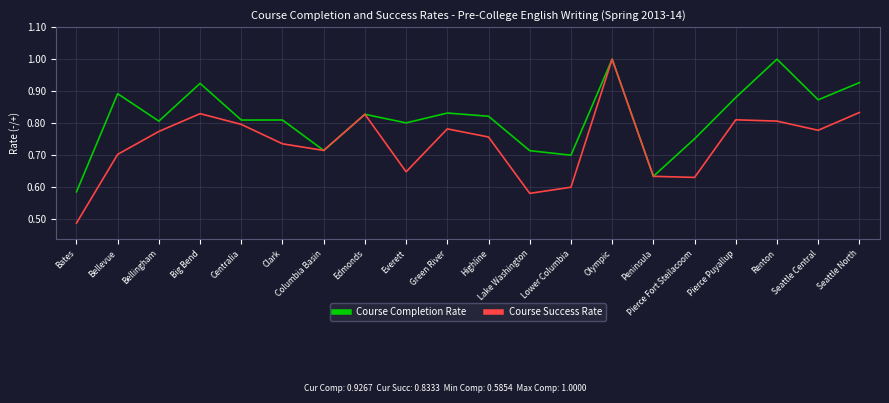

What is the highest value of the Course Success Rate series?

1.0